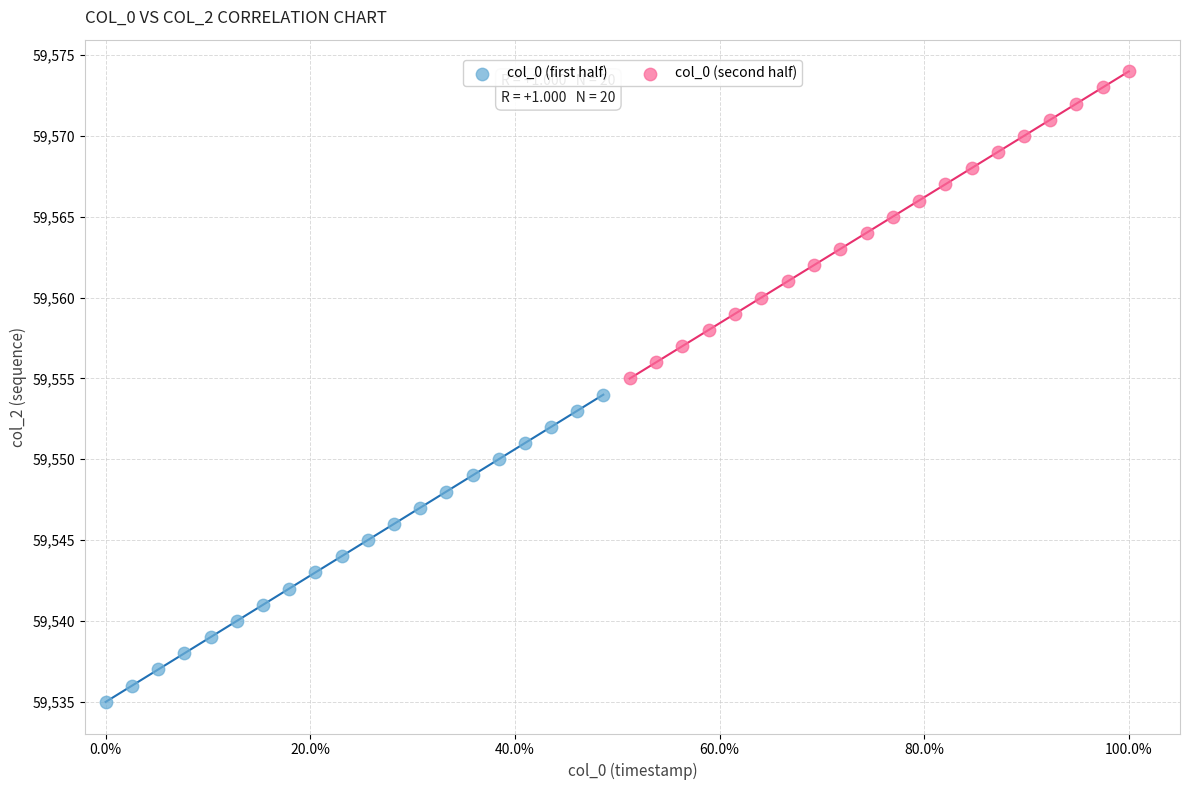

Which series contains the highest Y value?

col_0 (second half)